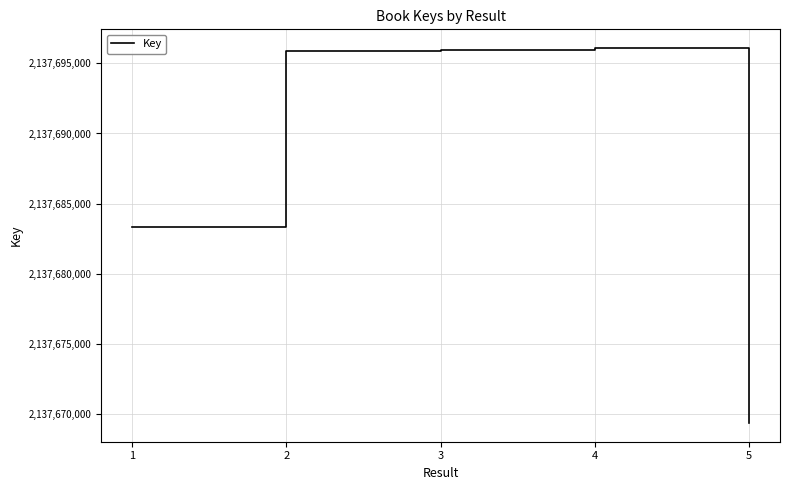

Where is the data nearest to the value 2137682731?

1